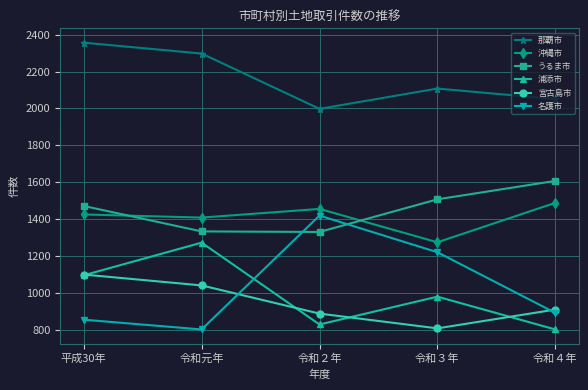

At which label does 浦添市 reach its peak?

令和元年